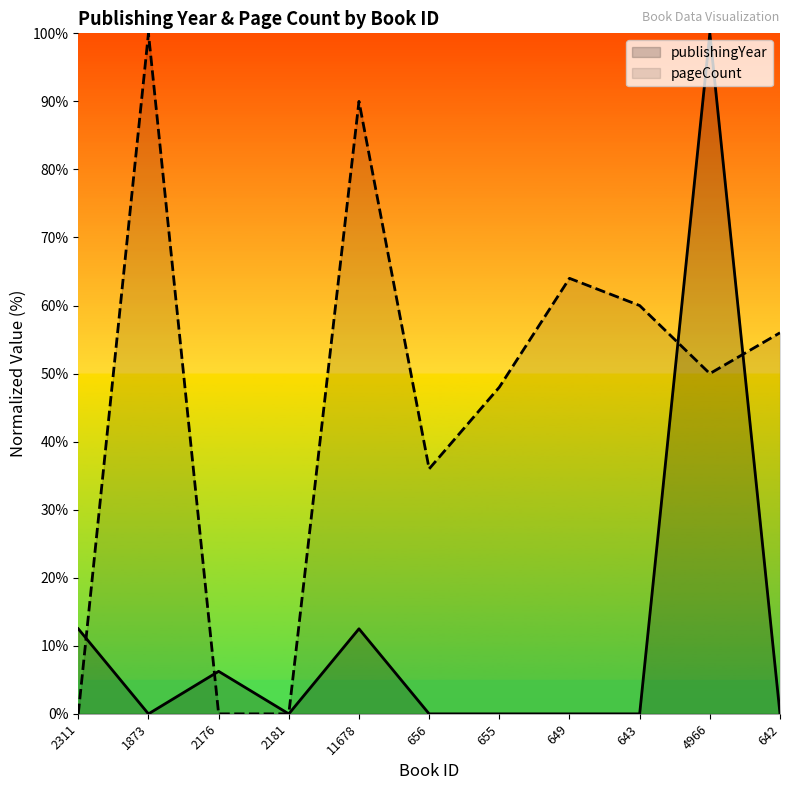

How many data points in pageCount are less than 50?

5